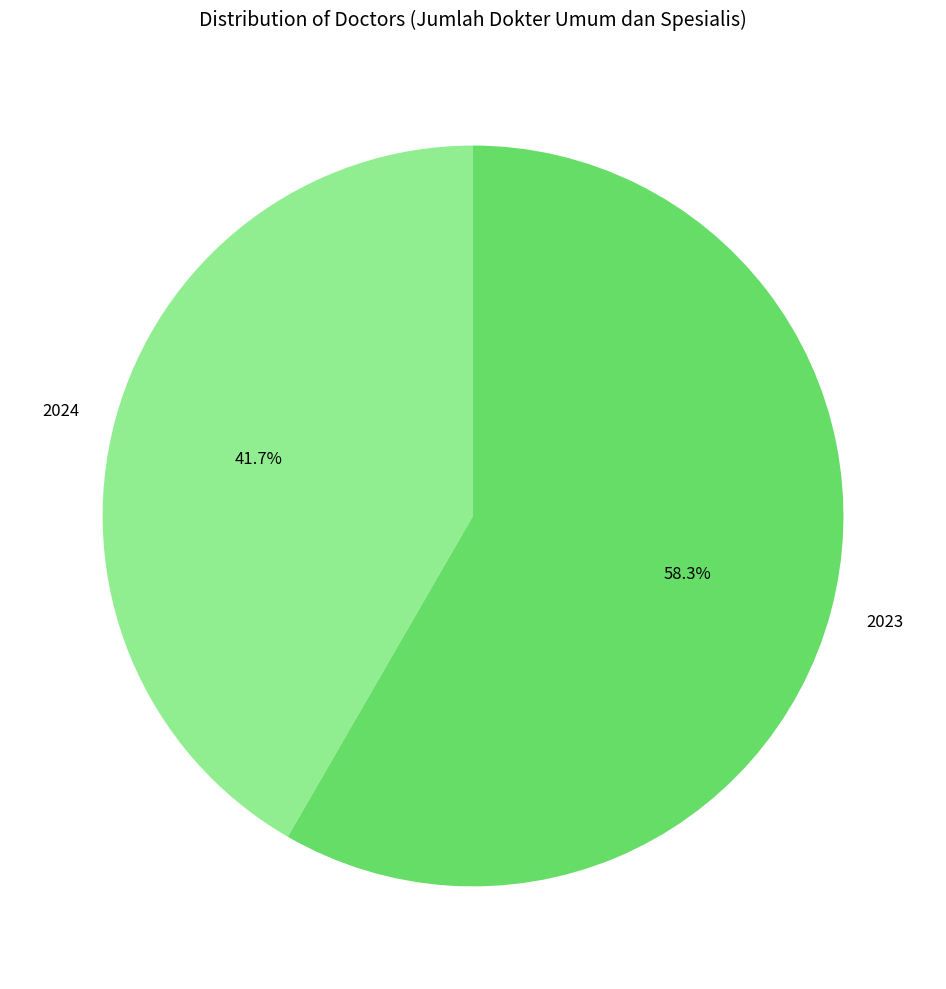

Count the number of slices in the pie.

2